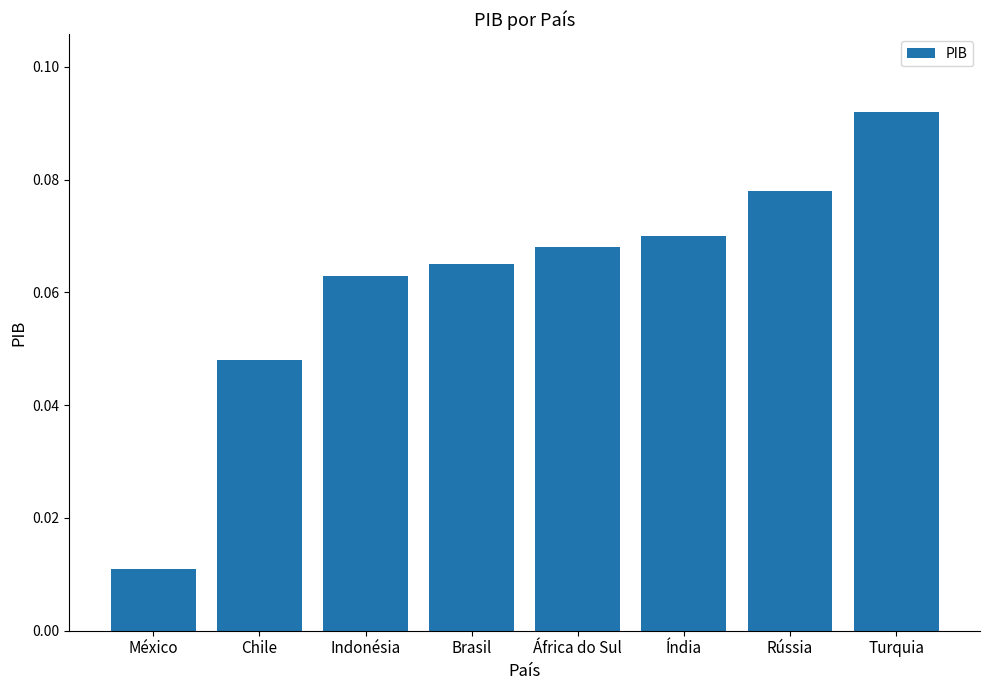

The value at Indonésia is 0.0. True or false?

False